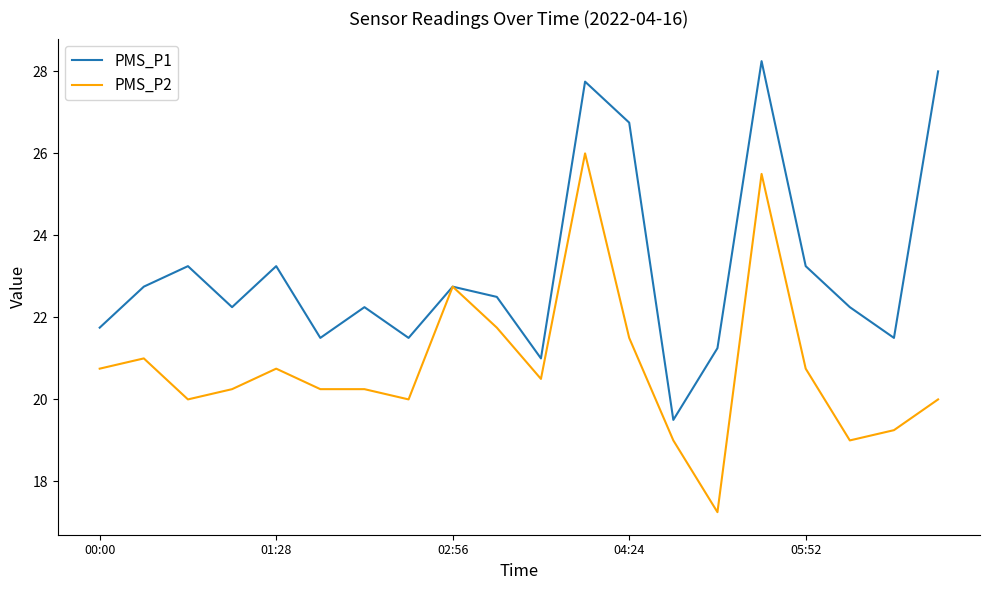

What is the highest value of the PMS_P2 series?

26.0